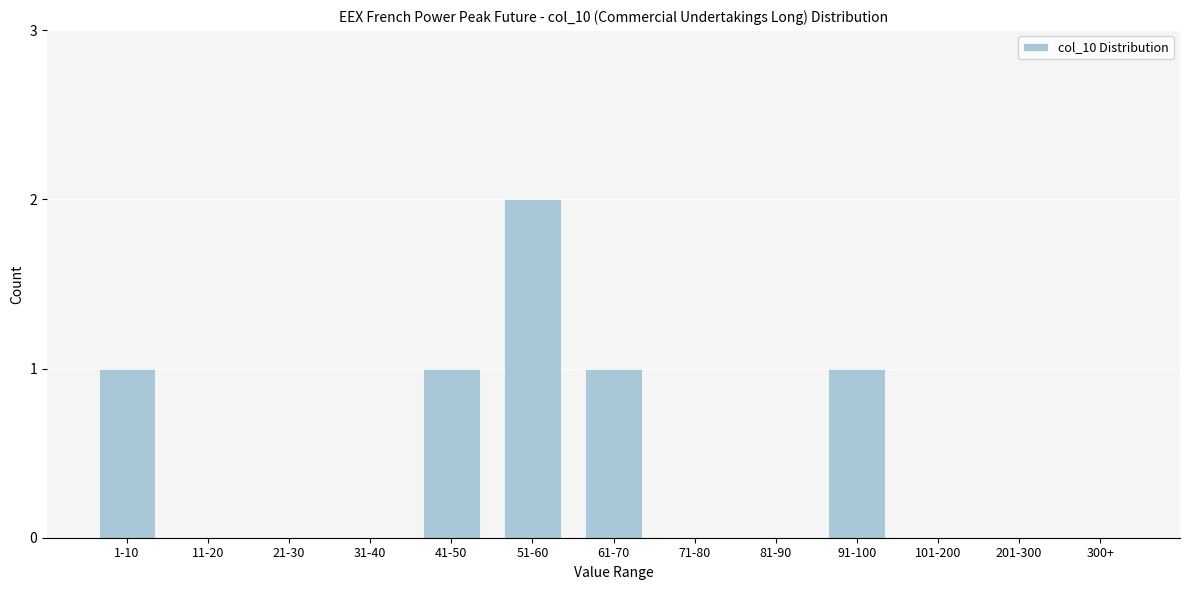

Reading left to right, extract all data points from this chart.

1-10=1	11-20=0	21-30=0	31-40=0	41-50=1	51-60=2	61-70=1	71-80=0	81-90=0	91-100=1	101-200=0	201-300=0	300+=0